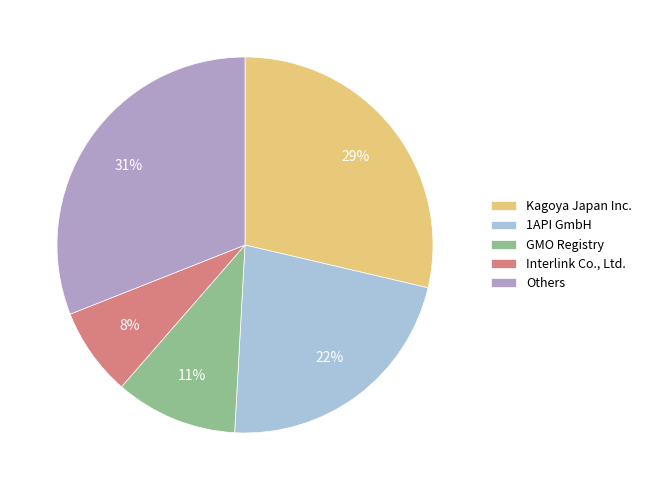

To the nearest percent, what is the difference between the Kagoya Japan Inc. and Others slice percentages?

2%